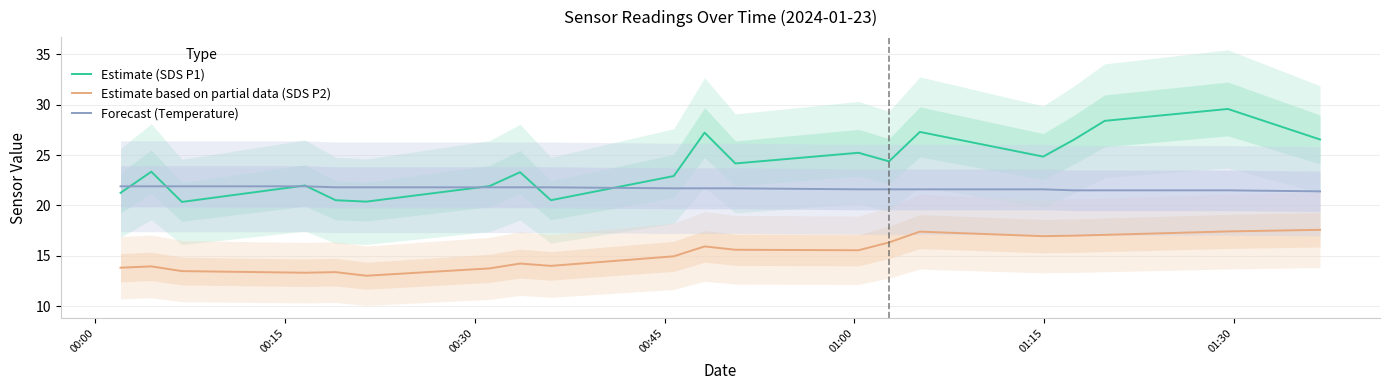

True or false: Estimate (SDS P1) and Estimate based on partial data (SDS P2) cross at least once.

False